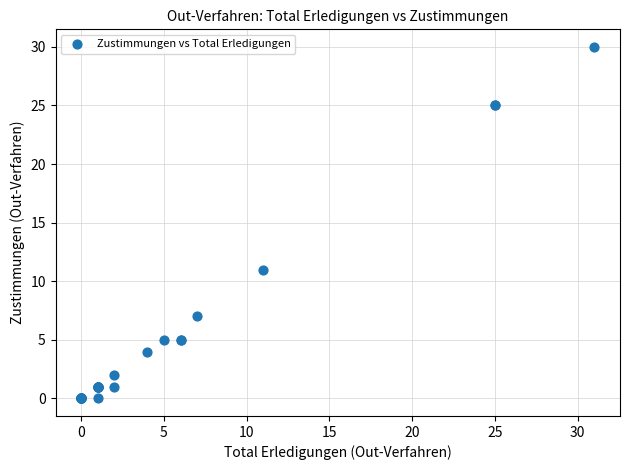

What Y value in the scatter plot is closest to 15?

11